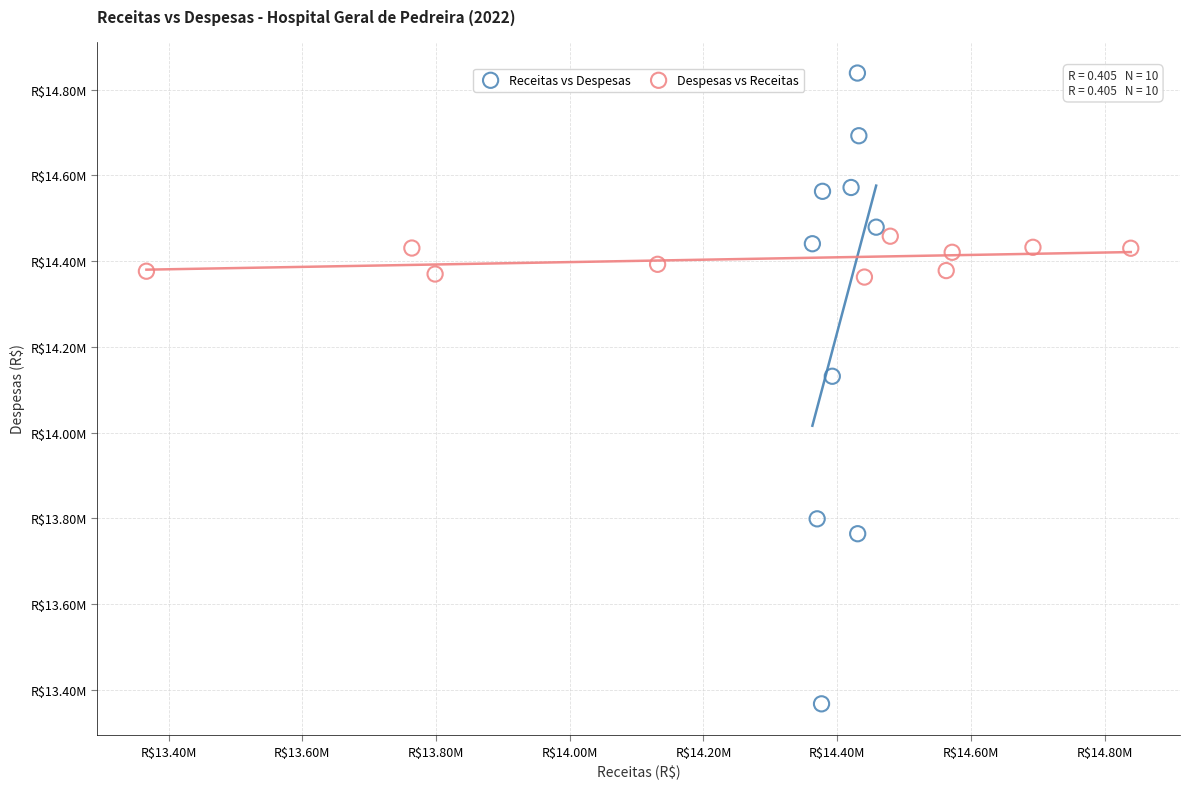

Which series has the widest spread of Y values?

Receitas vs Despesas